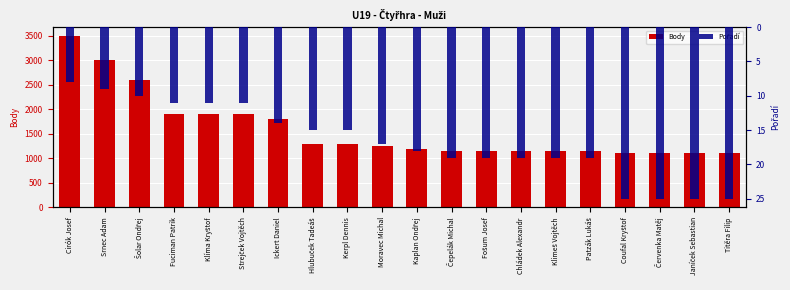

List the series in order of their peak value, highest first.

Body, Pořadí